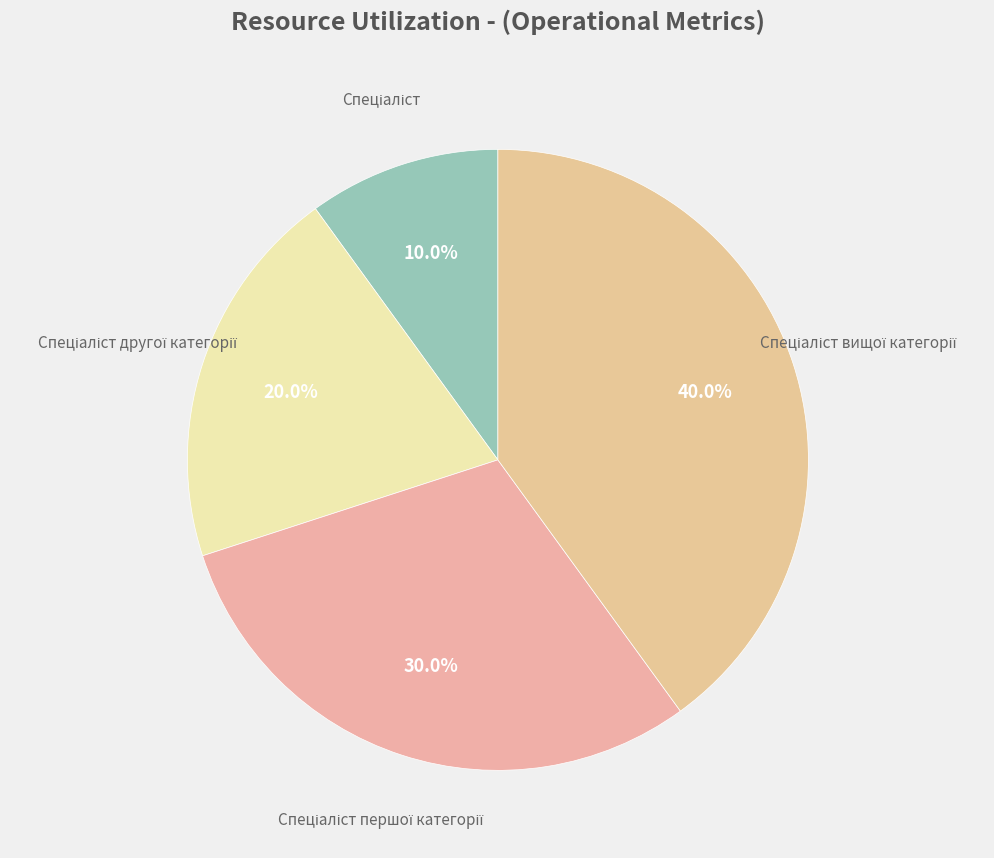

Is there any slice that represents more than half of the pie?

No